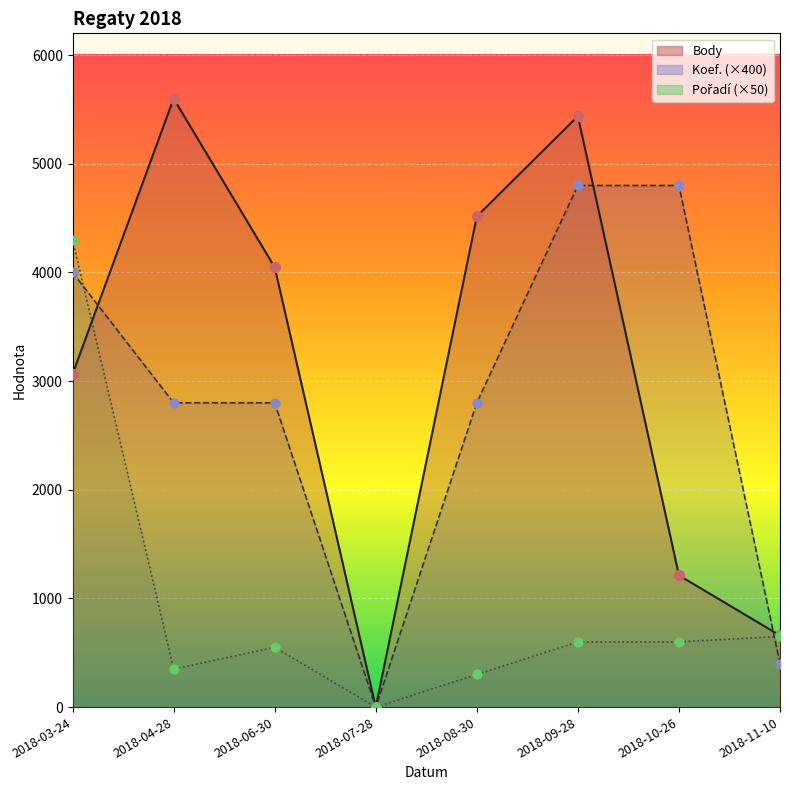

Between 2018-08-30 and 2018-10-26, which is larger?

2018-08-30